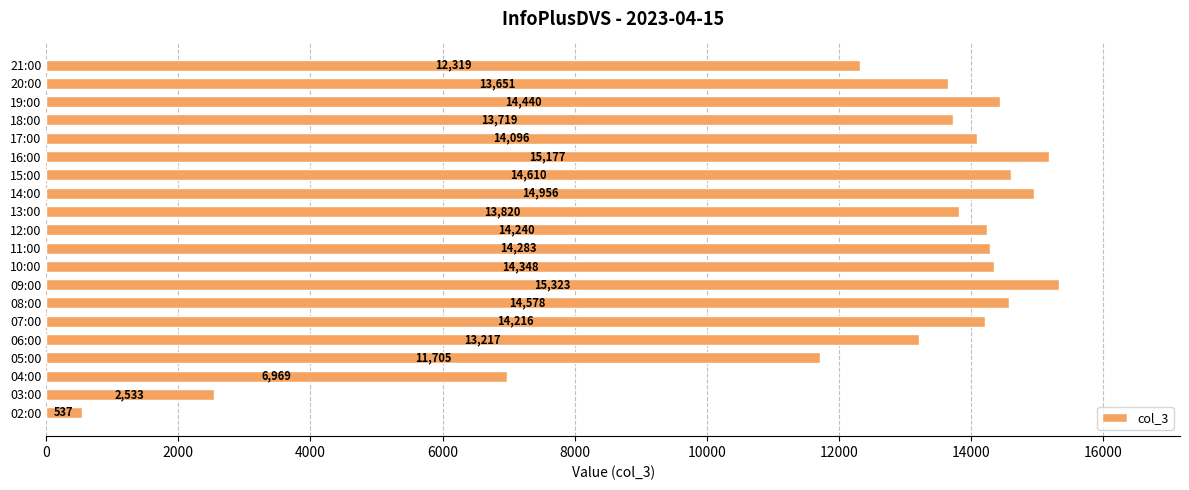

How many bars are there in total?

20